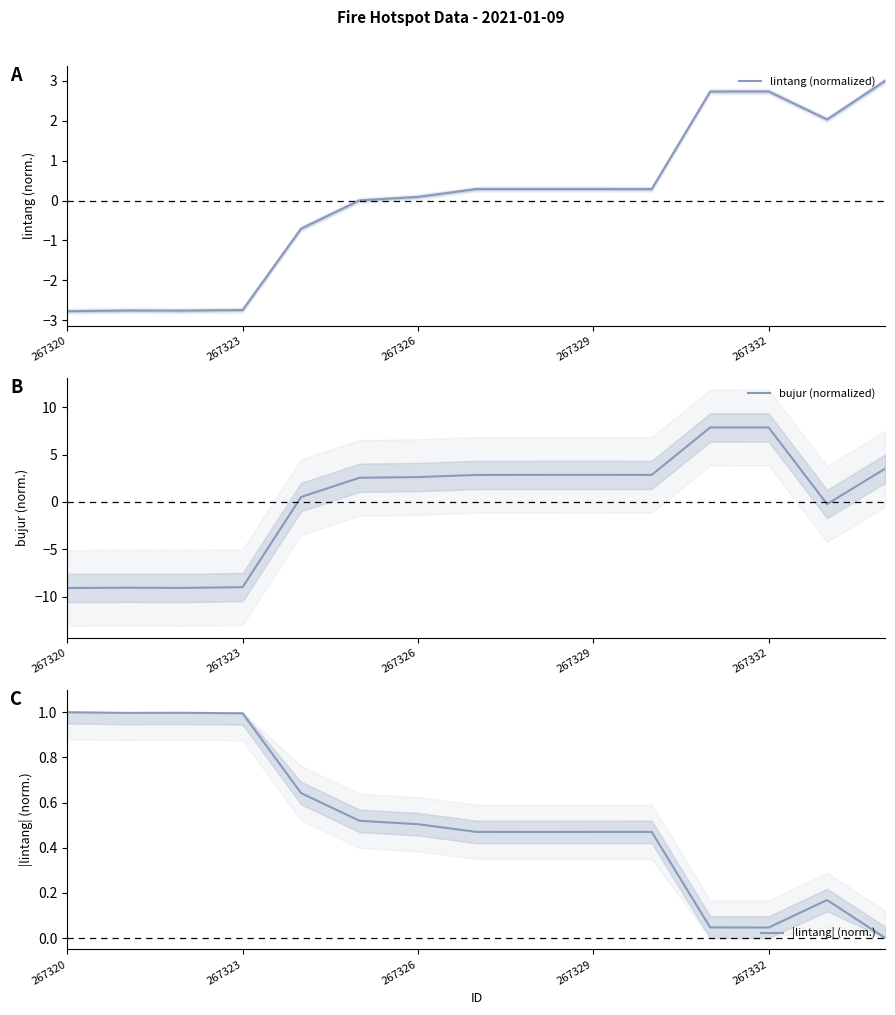

True or false: lintang (normalized) has a value of -4.2 at 267323.

False